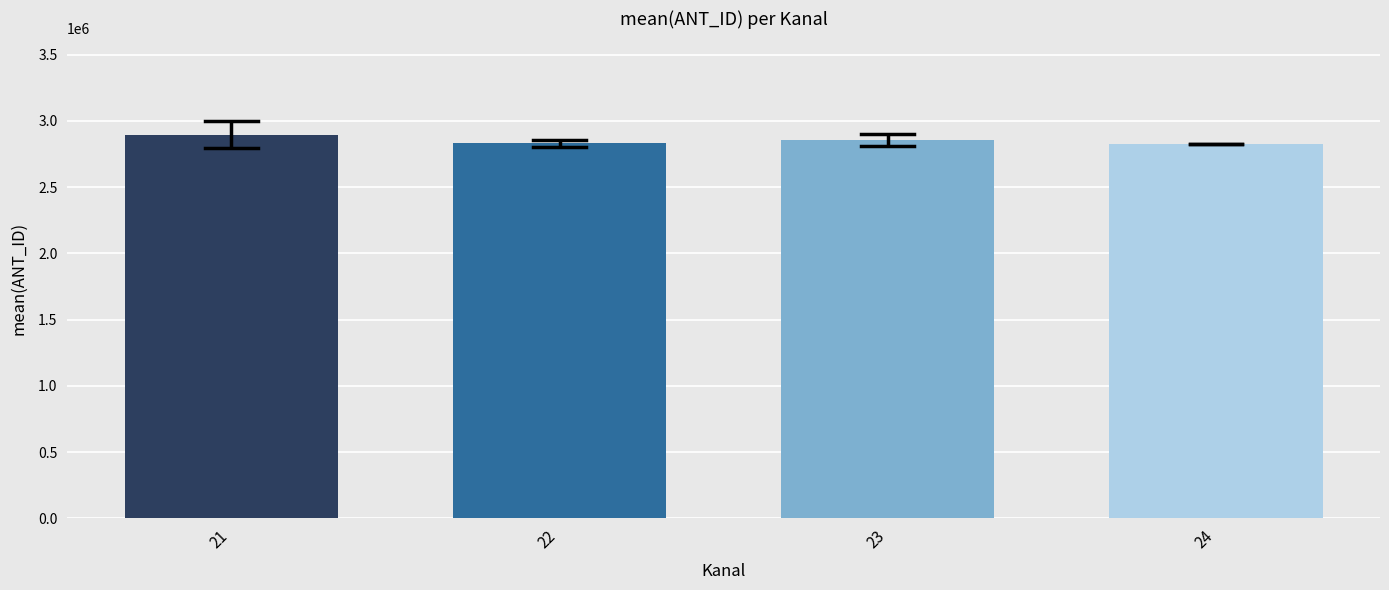

Is it true that the value at 24 is 2824639.0?

True